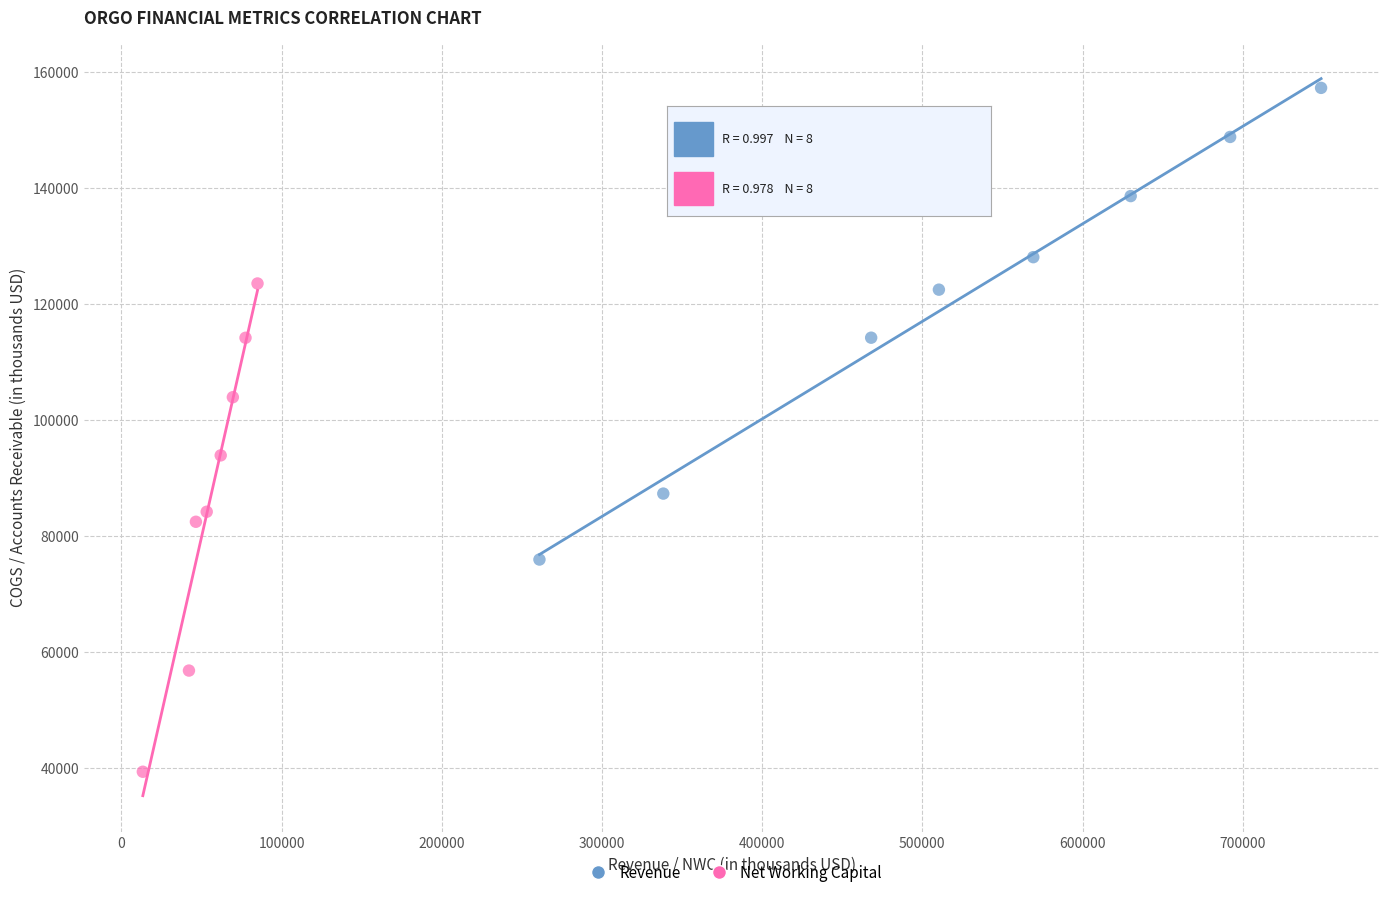

Which series reaches the minimum Y coordinate?

Net Working Capital